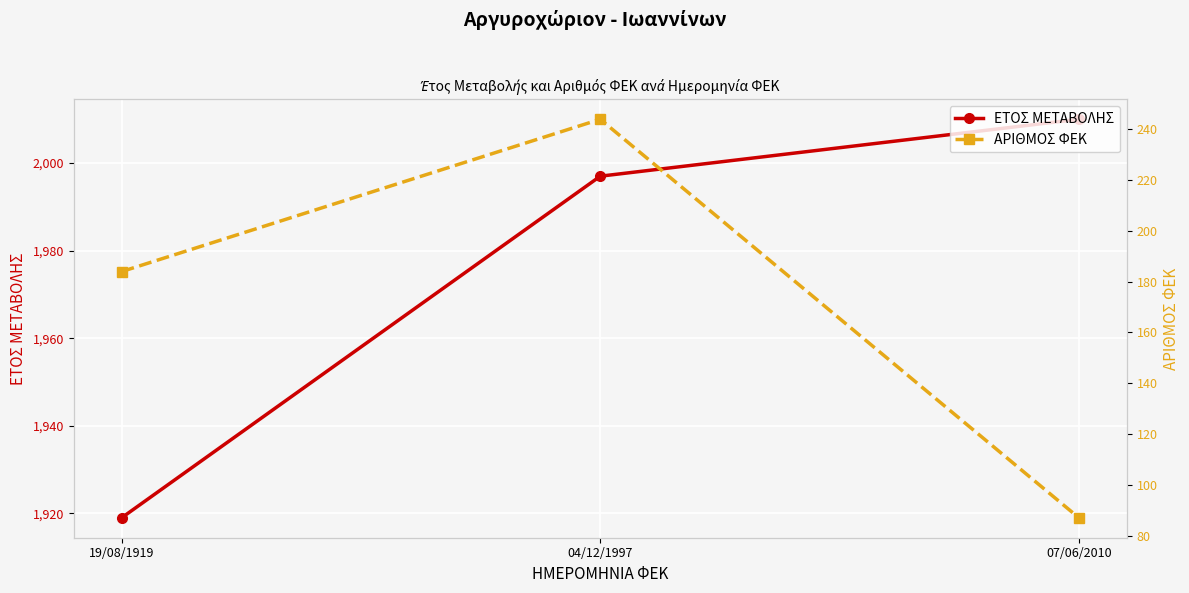

What is the average value of the ΑΡΙΘΜΟΣ ΦΕΚ series?

172